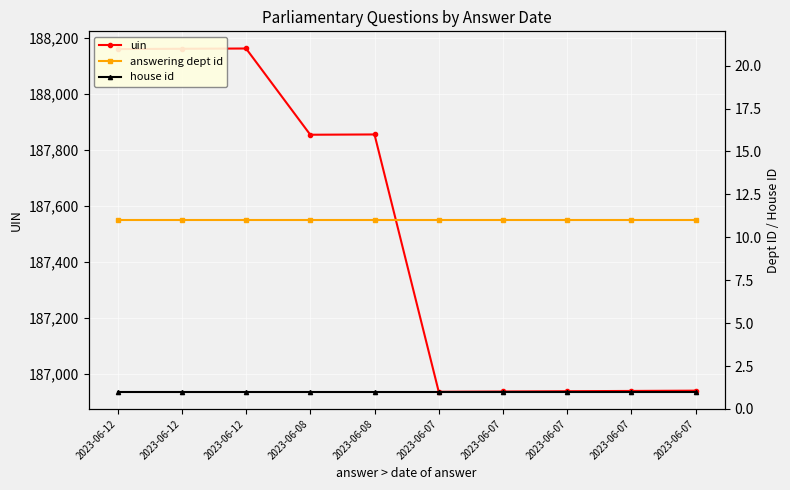

What is the total value across all series at 2023-06-07?

186949